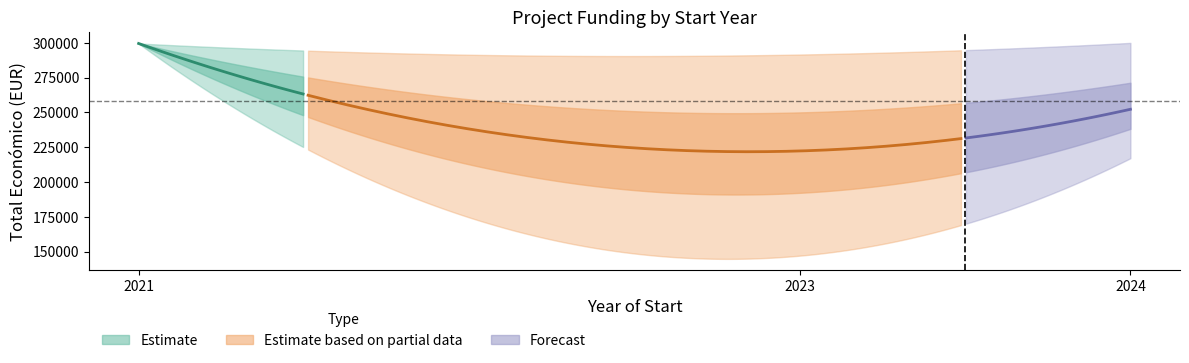

At how many categories does at least one series exceed 72123?

9